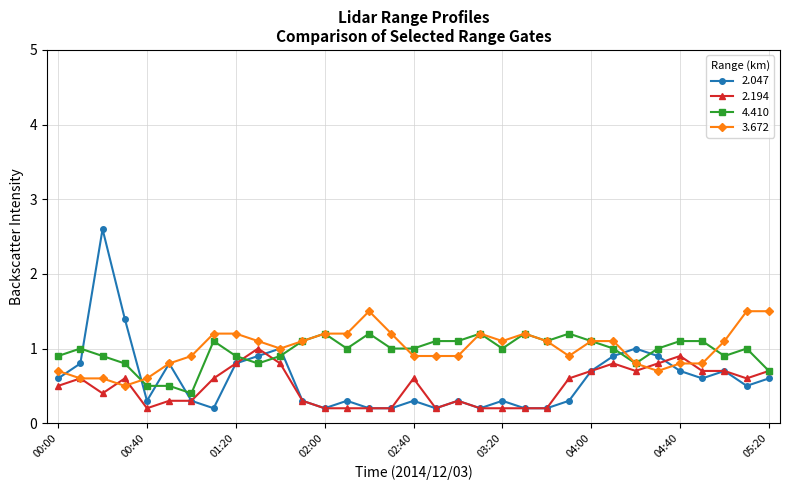

True or false: 2.194 has more than 0 interior local peaks.

True